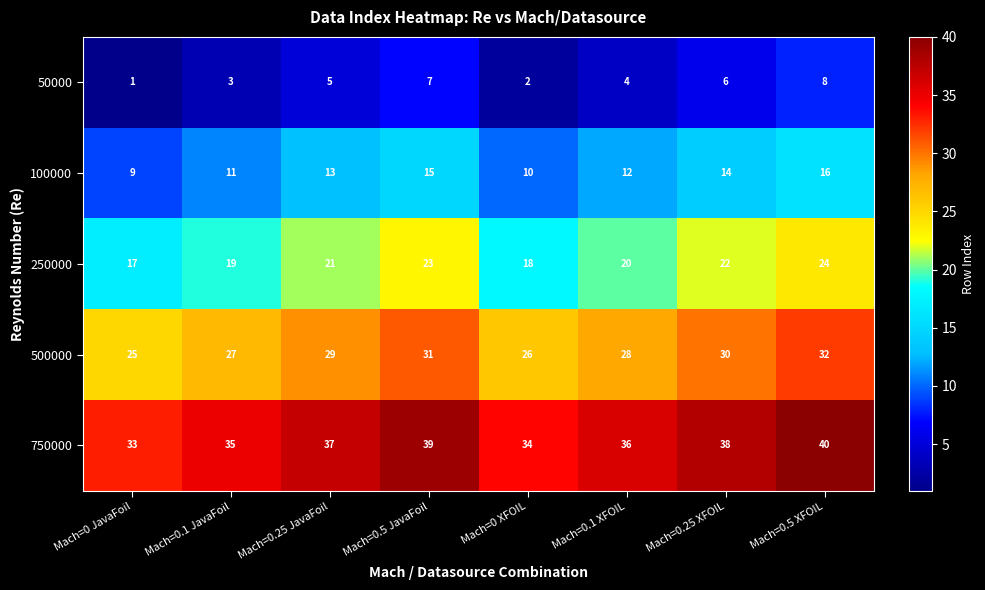

Count the 50000 values in the range 3 to 7.

5